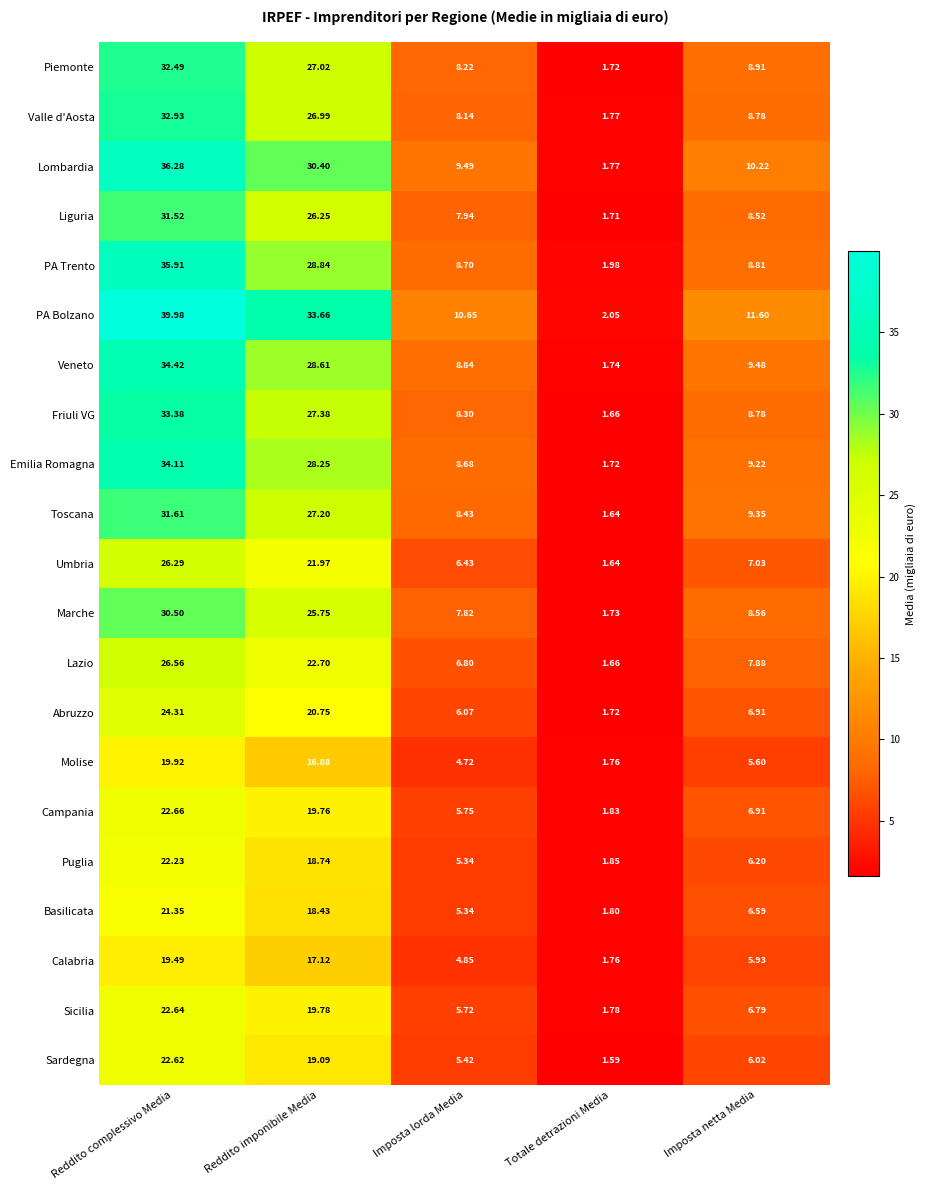

How many series are shown in this chart?

21